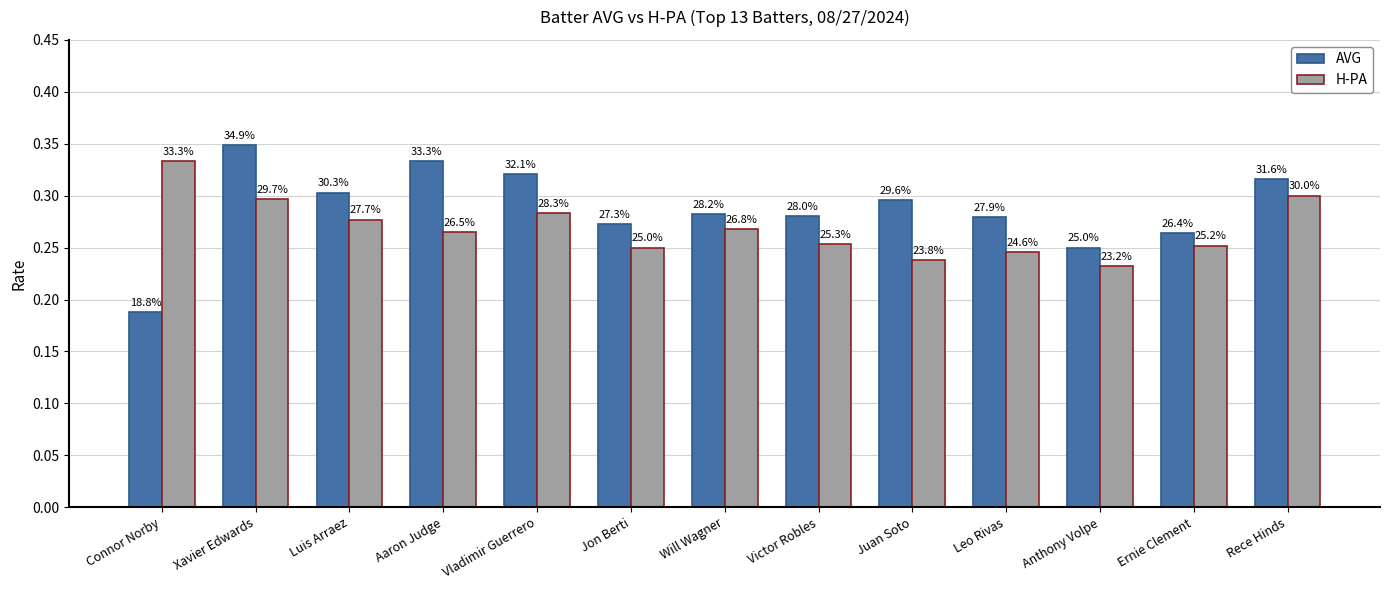

Which has a higher value, Vladimir Guerrero or Anthony Volpe?

Vladimir Guerrero